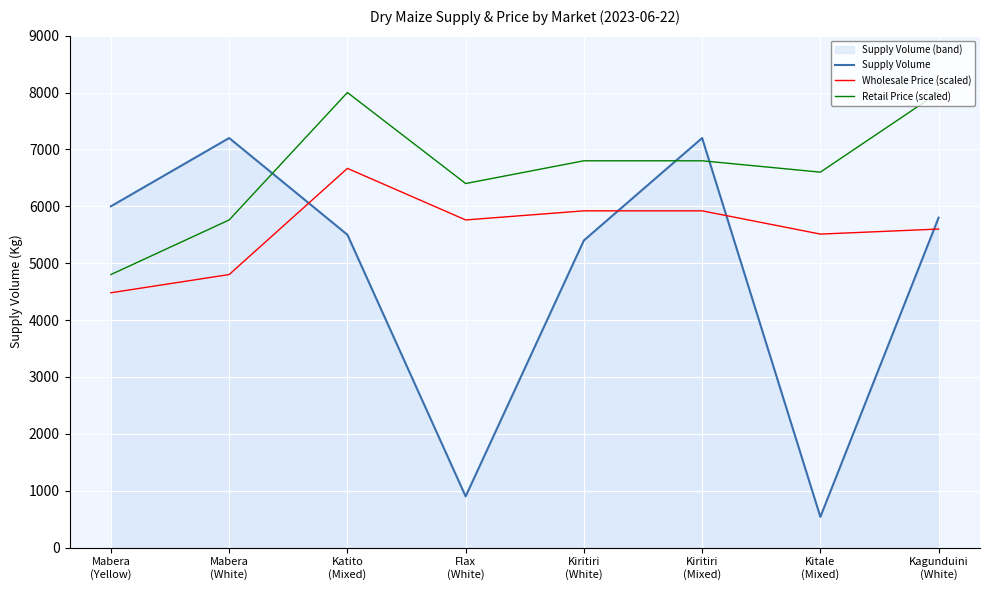

The Retail Price (scaled) series shows 3149.1 at Kitale
(Mixed). True or false?

False